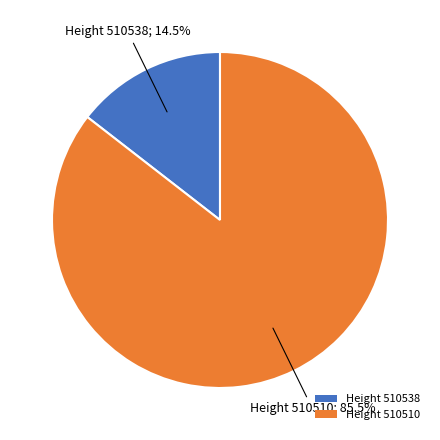

Which category accounts for the majority?

Height 510510